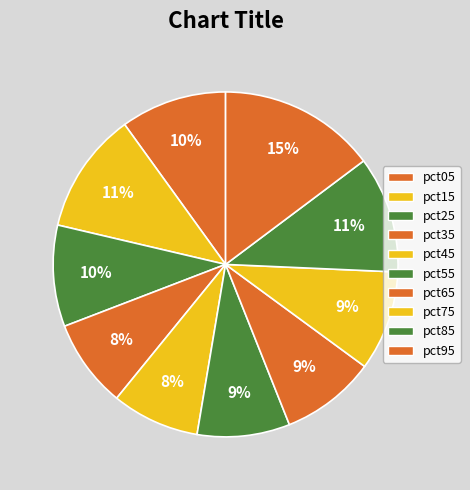

To the nearest percent, what is the combined percentage of pct25 and pct55?

18%